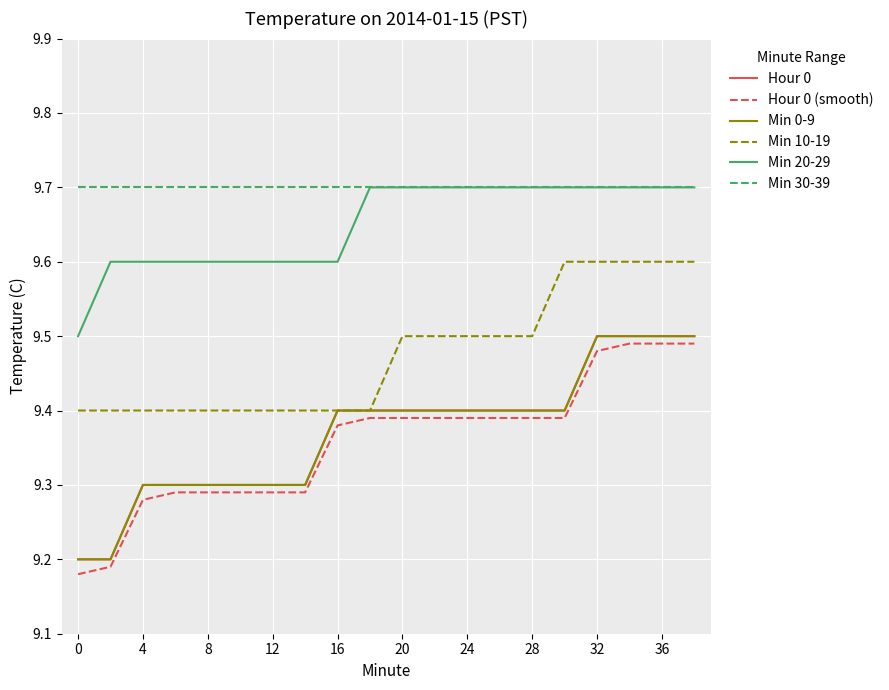

Is this an area chart (filled region under the line)?

No